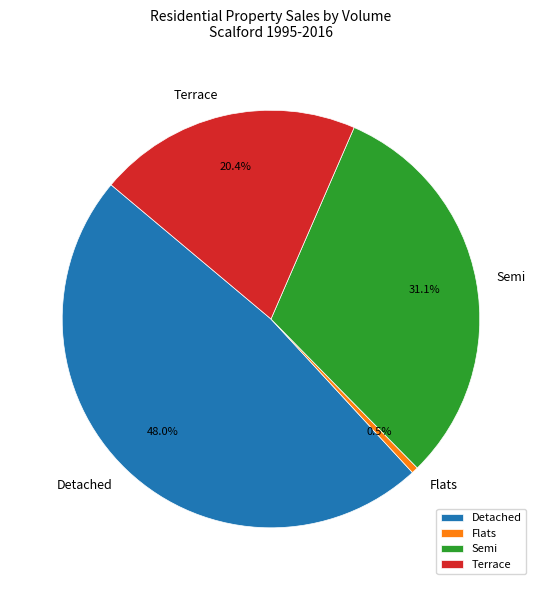

Count the number of slices in the pie.

4